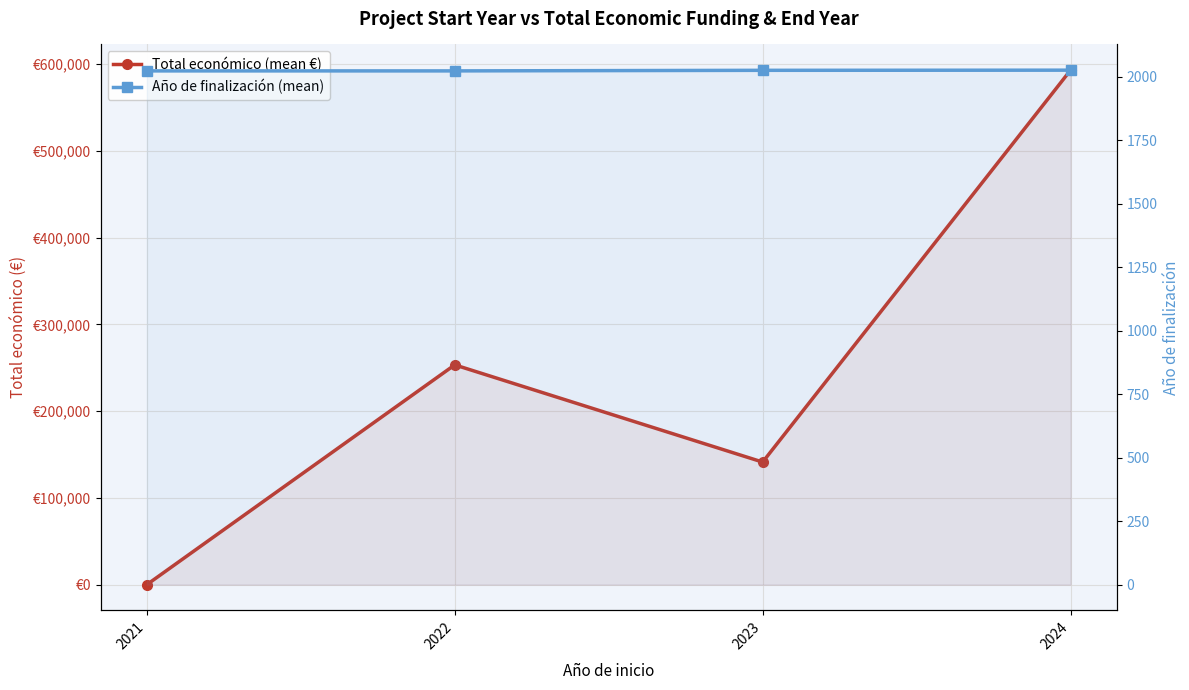

What is the difference between the Total económico (mean €) values at 2022 and 2024?

339695.9